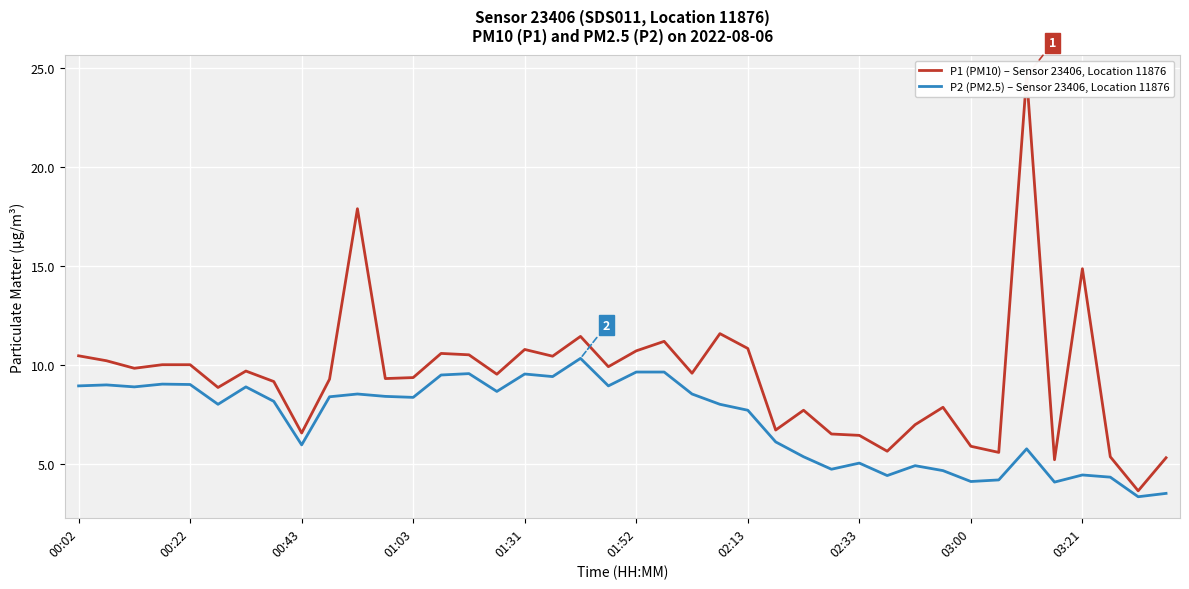

What is the smallest value displayed?

3.3